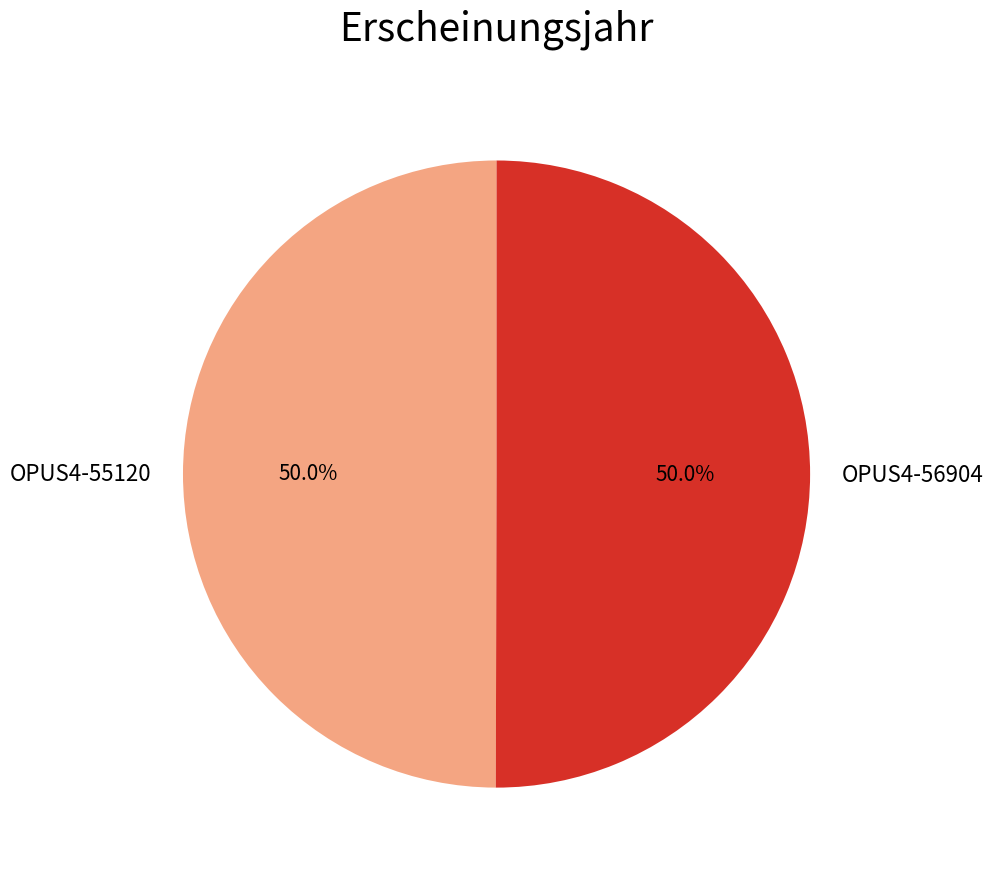

How many slices are in this pie chart?

2